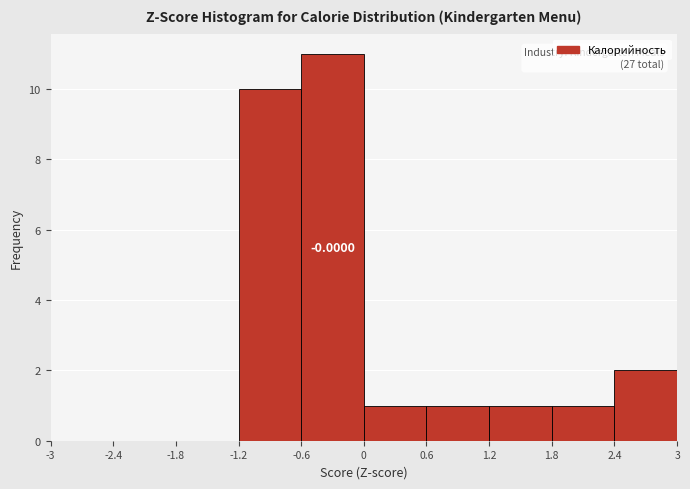

Which range on the x-axis has the tallest bar?

-0.6 to 0